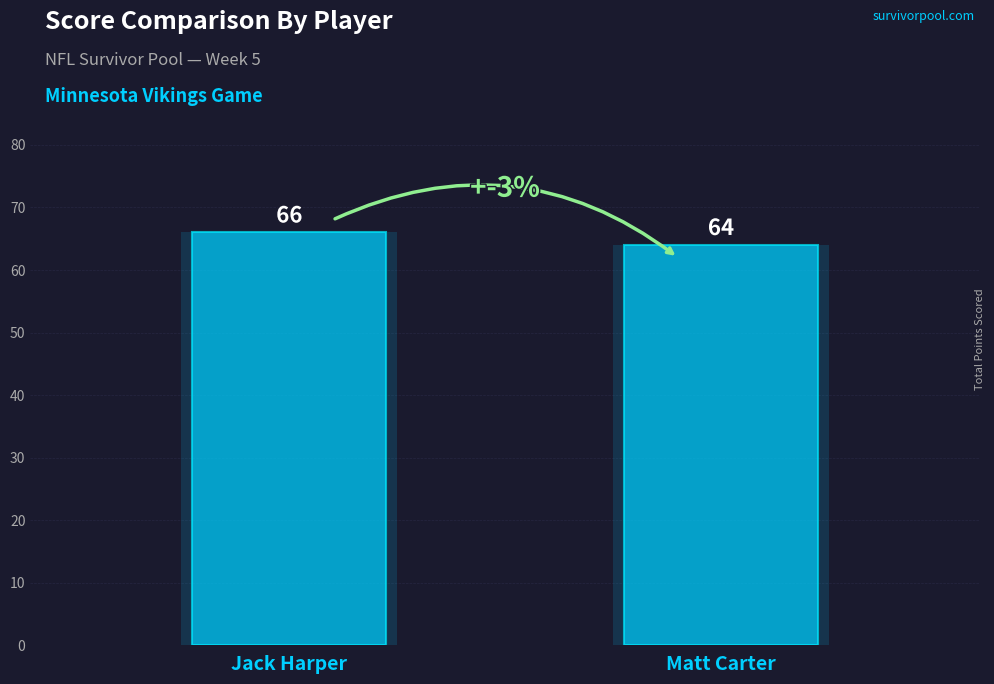

Reading left to right, extract all data points from this chart.

Jack Harper=66	Matt Carter=64